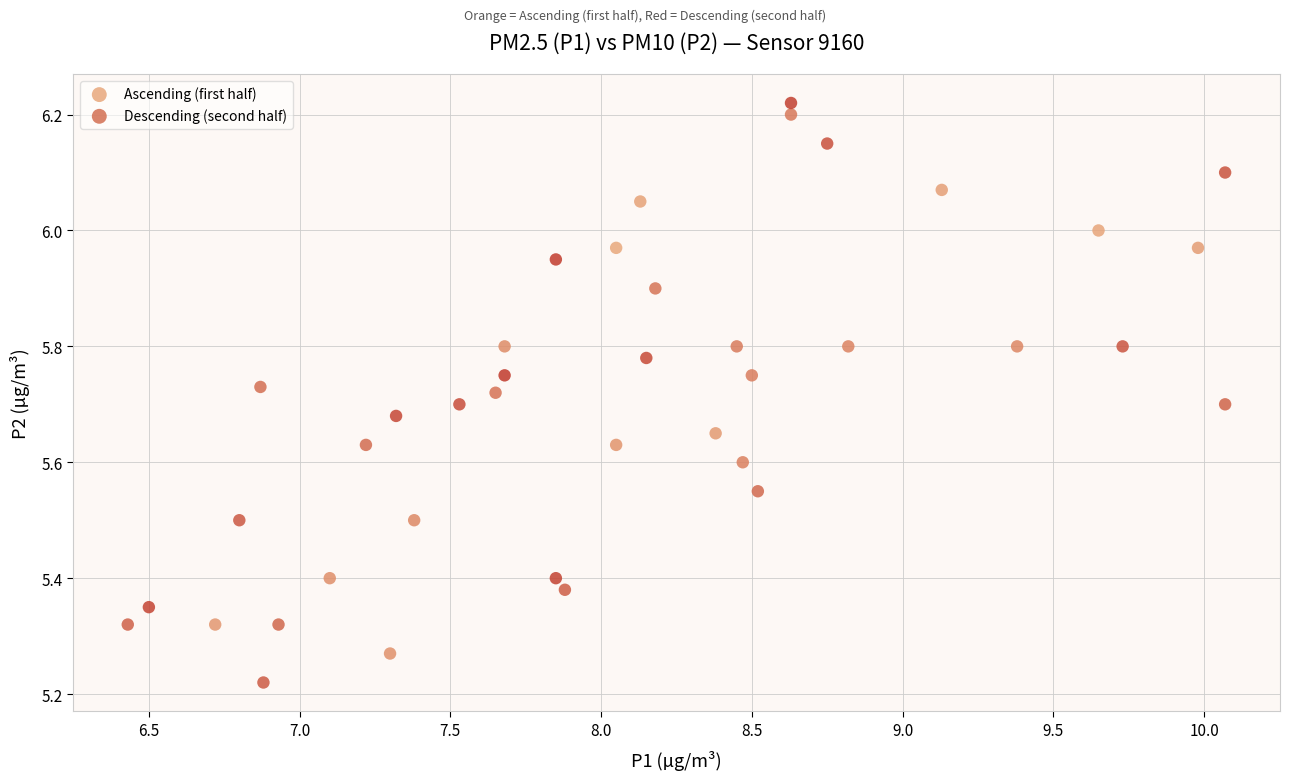

Which series has the widest spread of Y values?

Descending (second half)